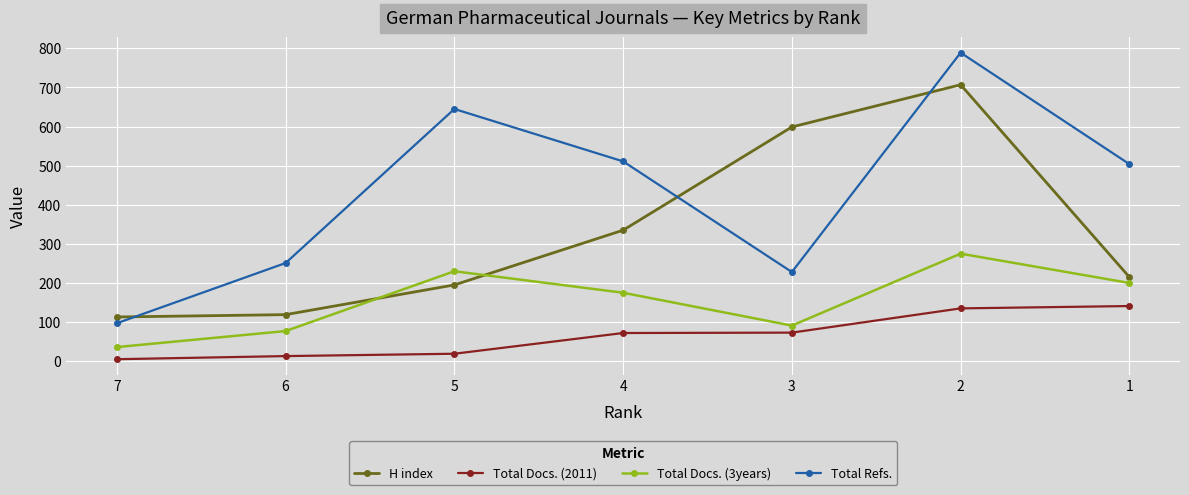

List the series in order of their peak value, lowest first.

Total Docs. (2011), Total Docs. (3years), H index, Total Refs.